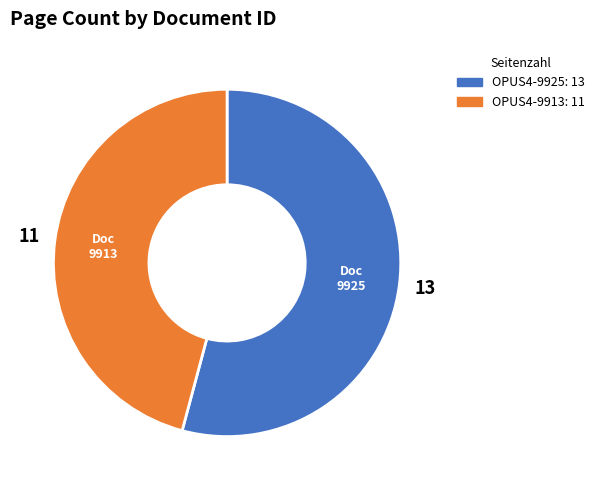

Does OPUS4-9913 account for over 50% of the chart?

No